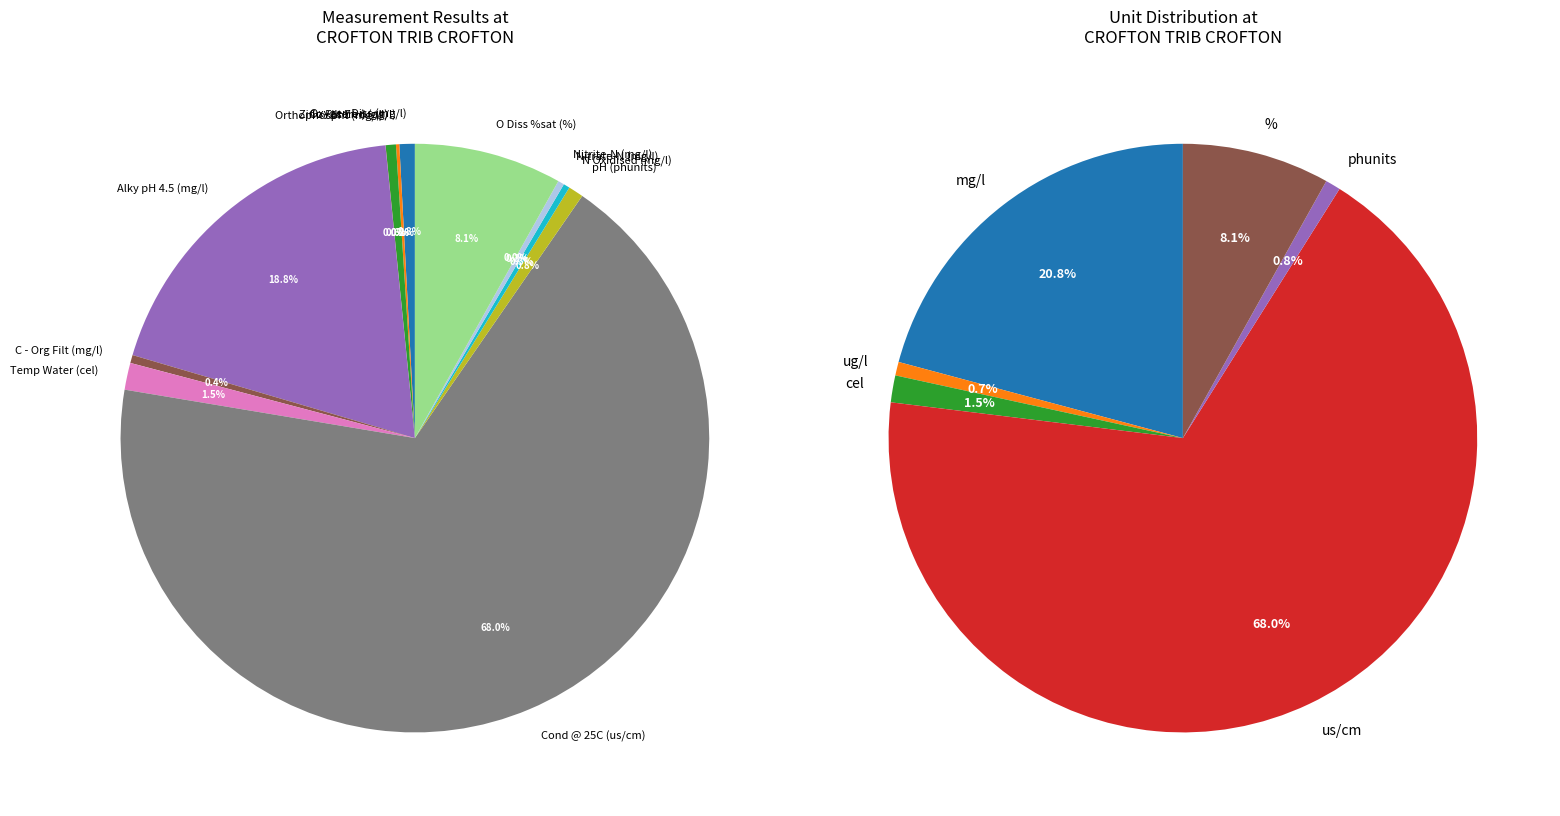

What is the total percentage of Cond @ 25C (us/cm) and N Oxidised (mg/l)?

68.4%